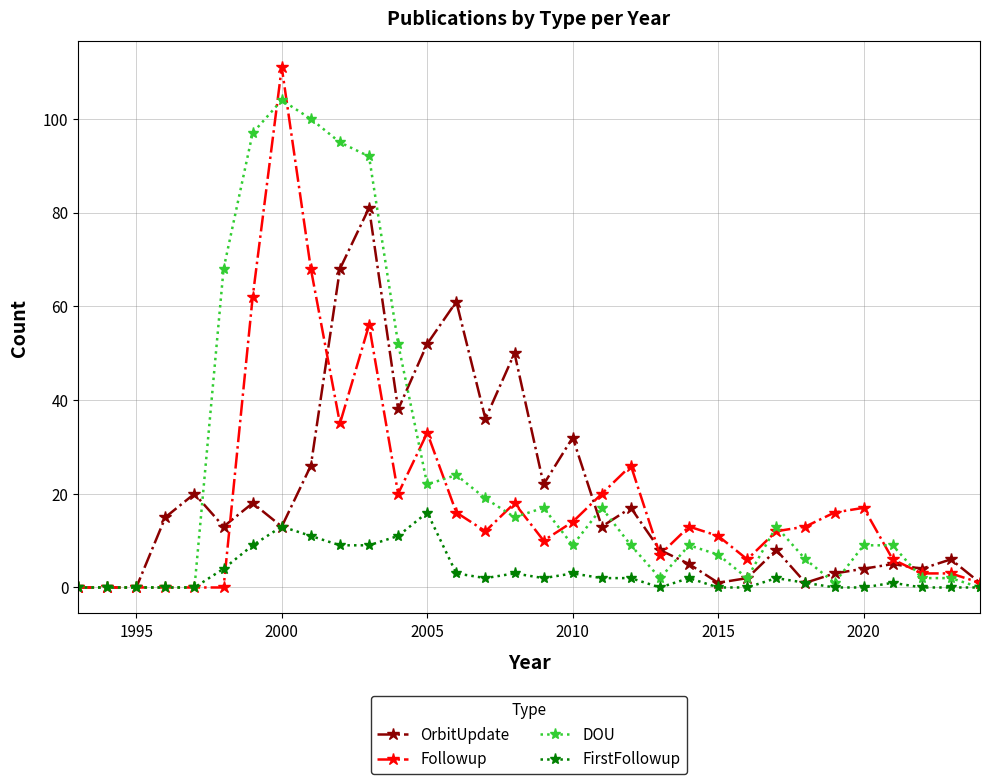

True or false: Followup has more than 2 points higher than both neighbors.

True